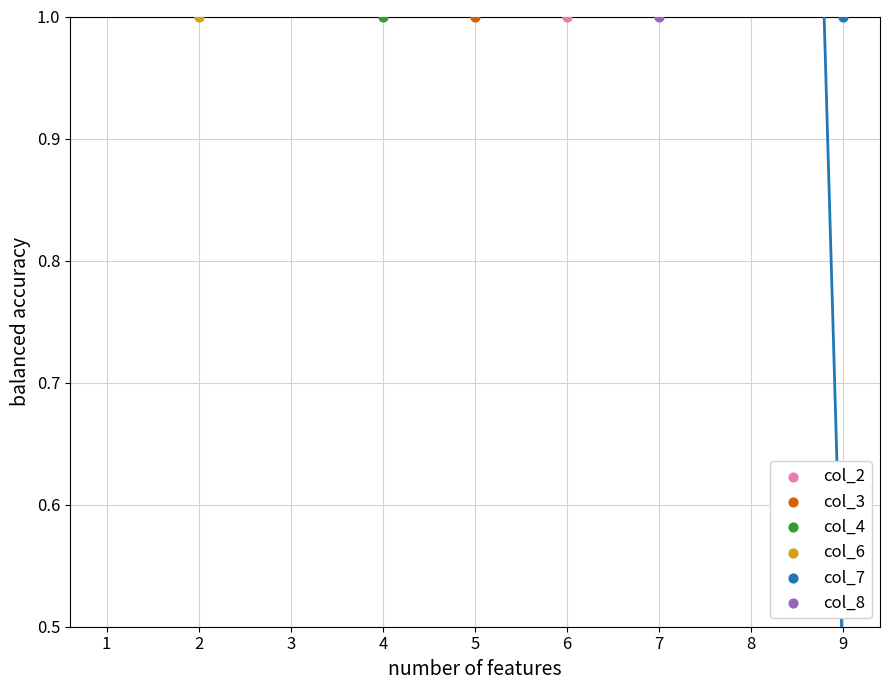

What are all the series names shown in the legend?

col_2, col_3, col_4, col_6, col_7, col_8